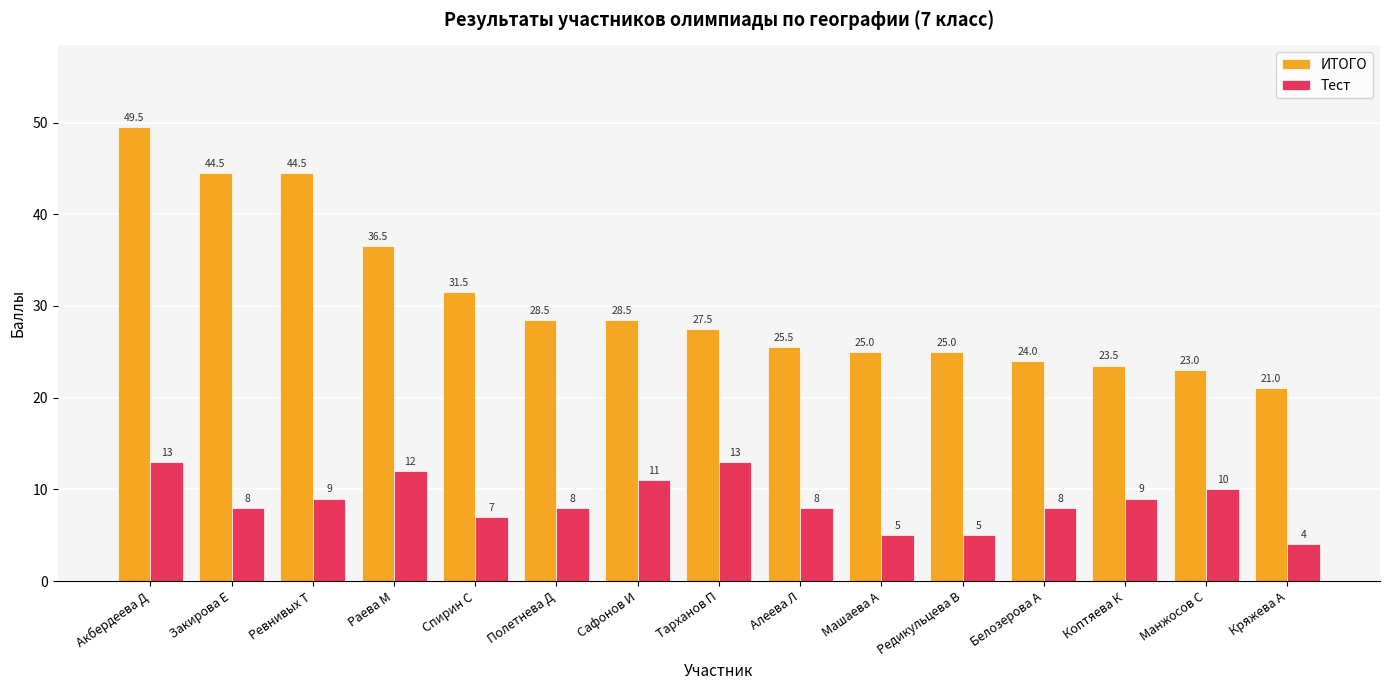

What position from the left is Ревнивых Т?

3